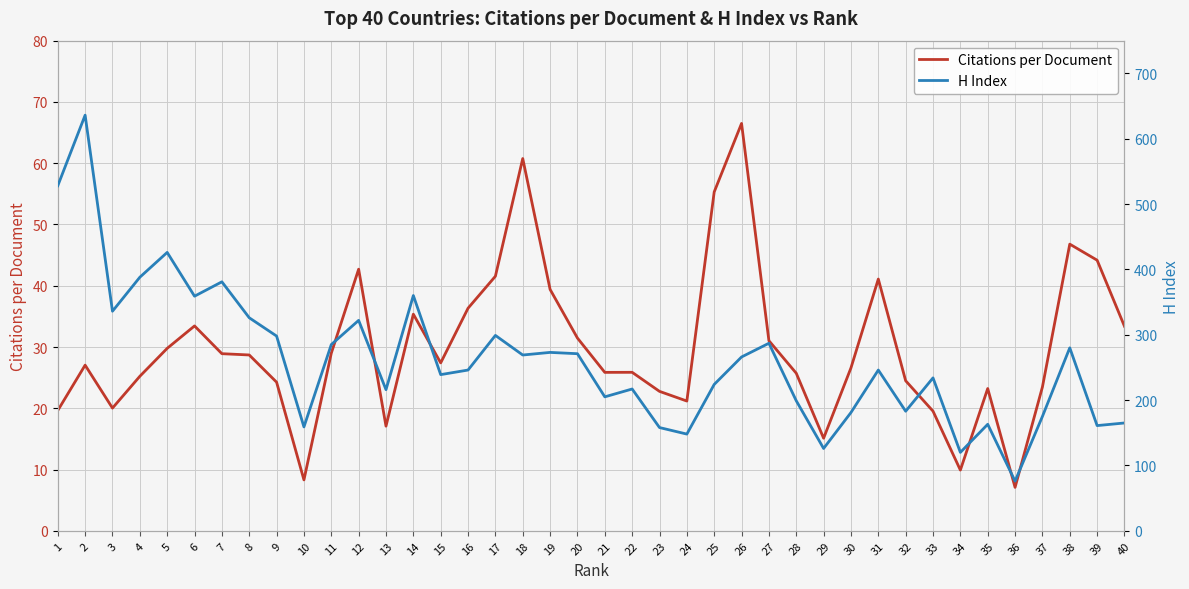

True or false: Citations per Document and H Index intersect in this chart.

False